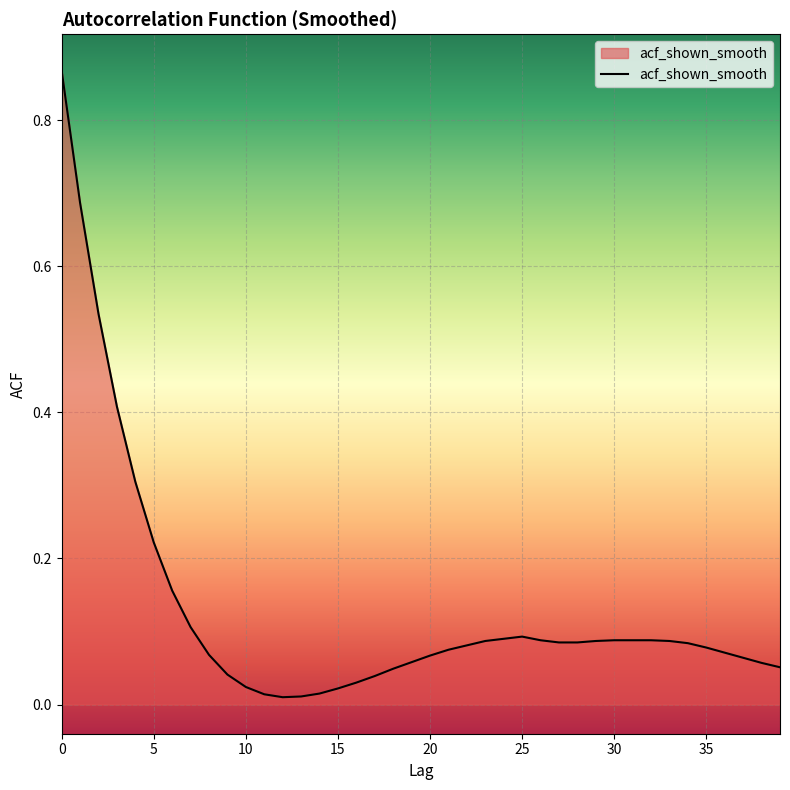

What is the sum of all values?

5.3